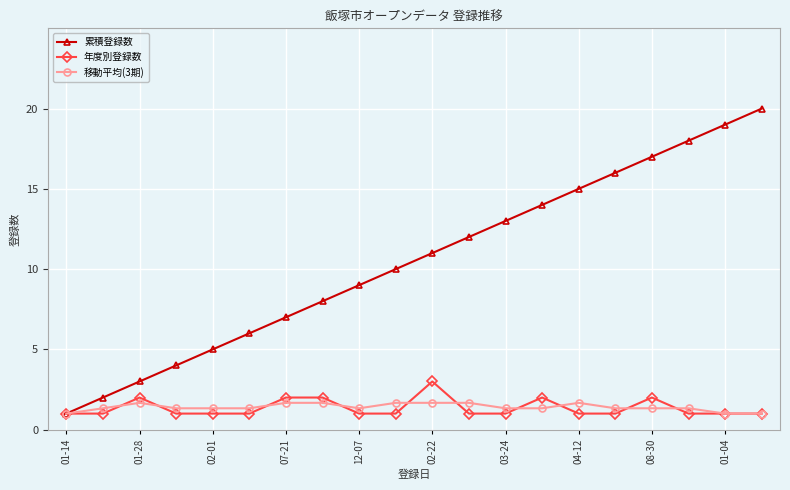

What is the value of the 累積登録数 point at the 11th from the left?

11.0